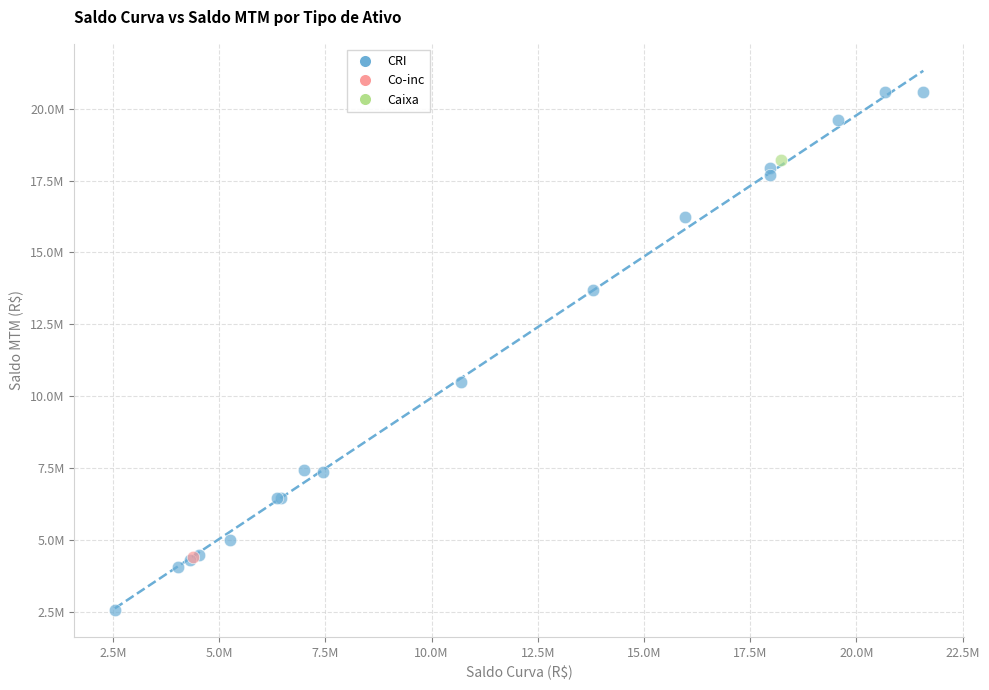

What are all the series names shown in the legend?

CRI, Co-inc, Caixa